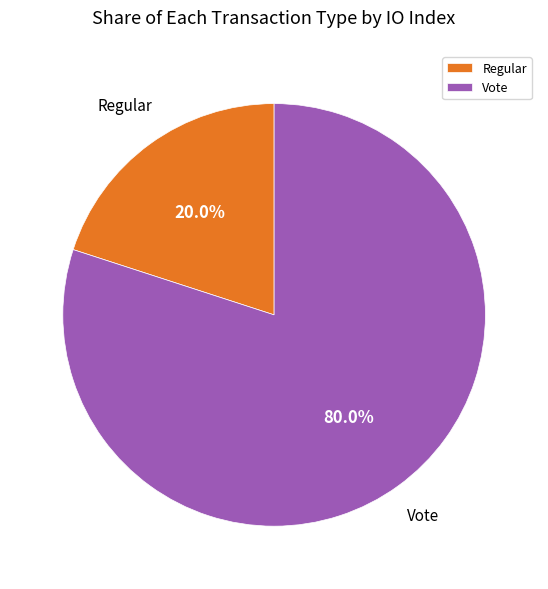

What is the ratio of the value at Vote to the value at Regular?

4.0